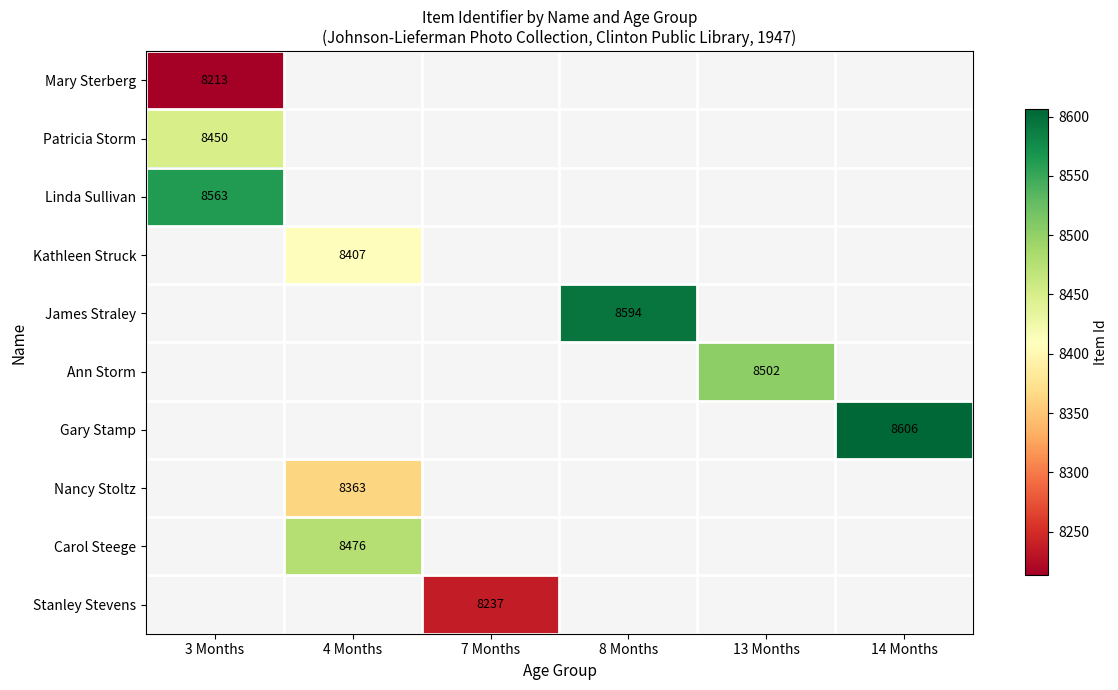

True or false: Ann Storm has a value of 3040 at 13 Months.

False